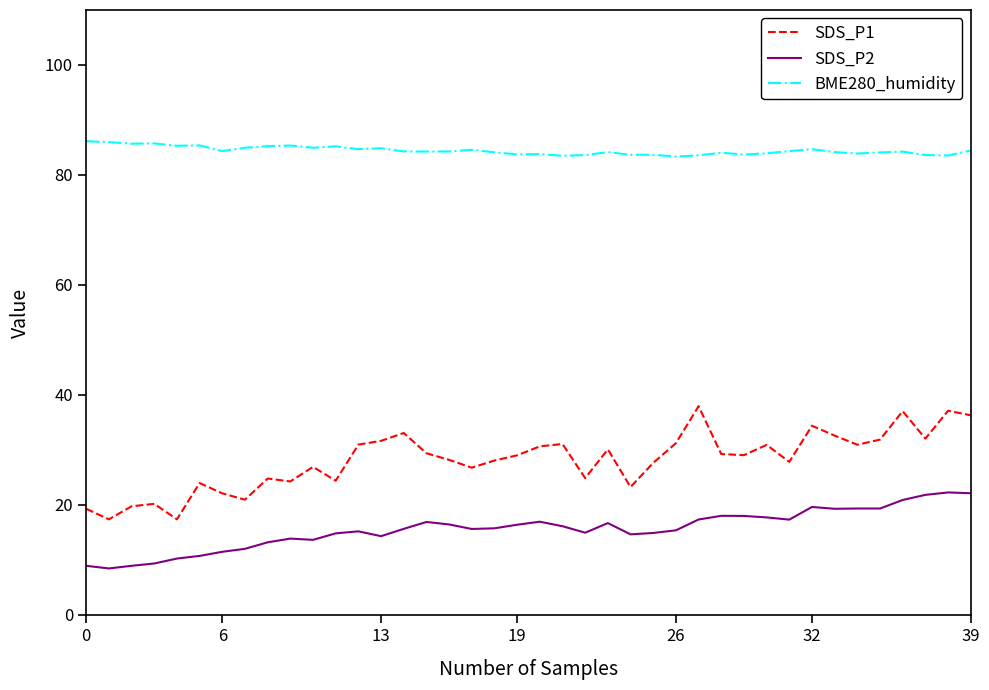

Which series has the widest spread of values?

SDS_P1